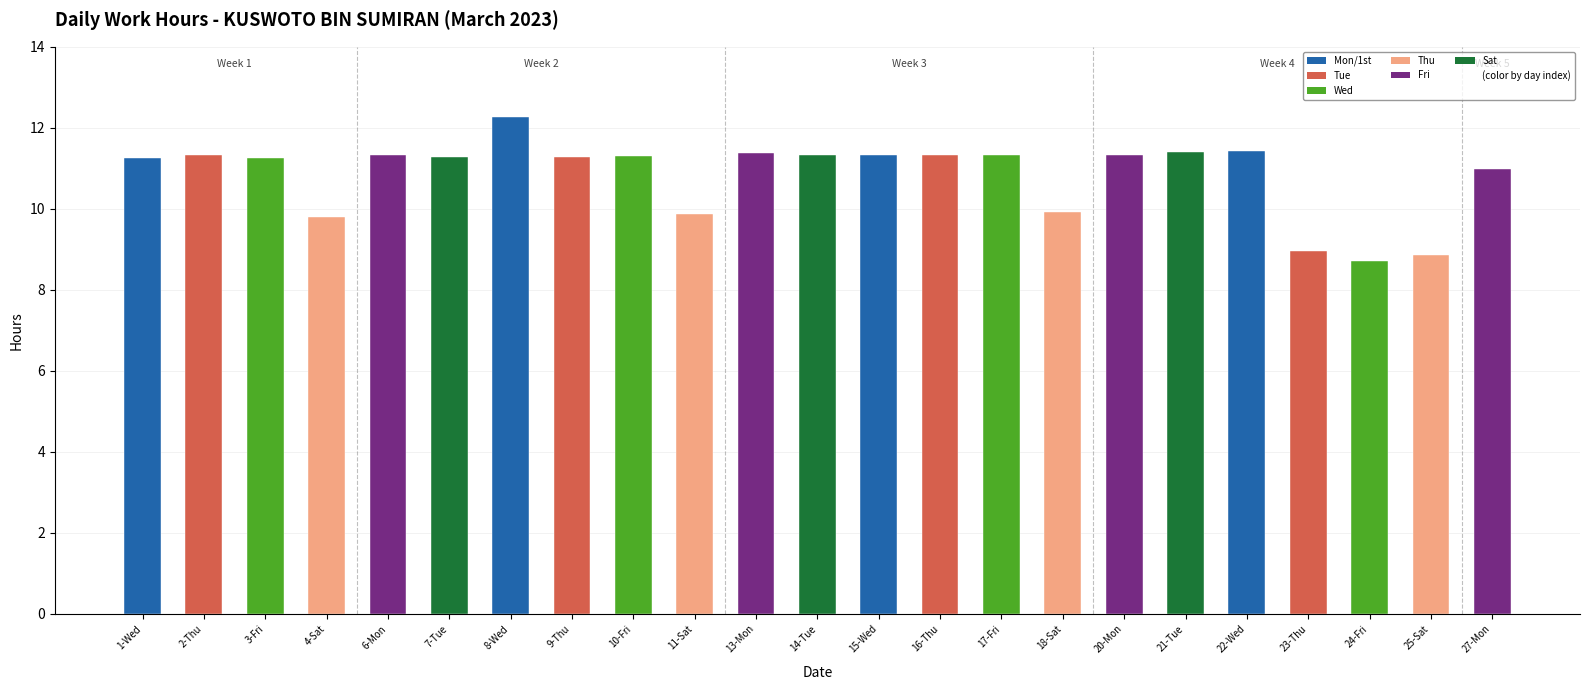

Count the number of categories in the chart.

23